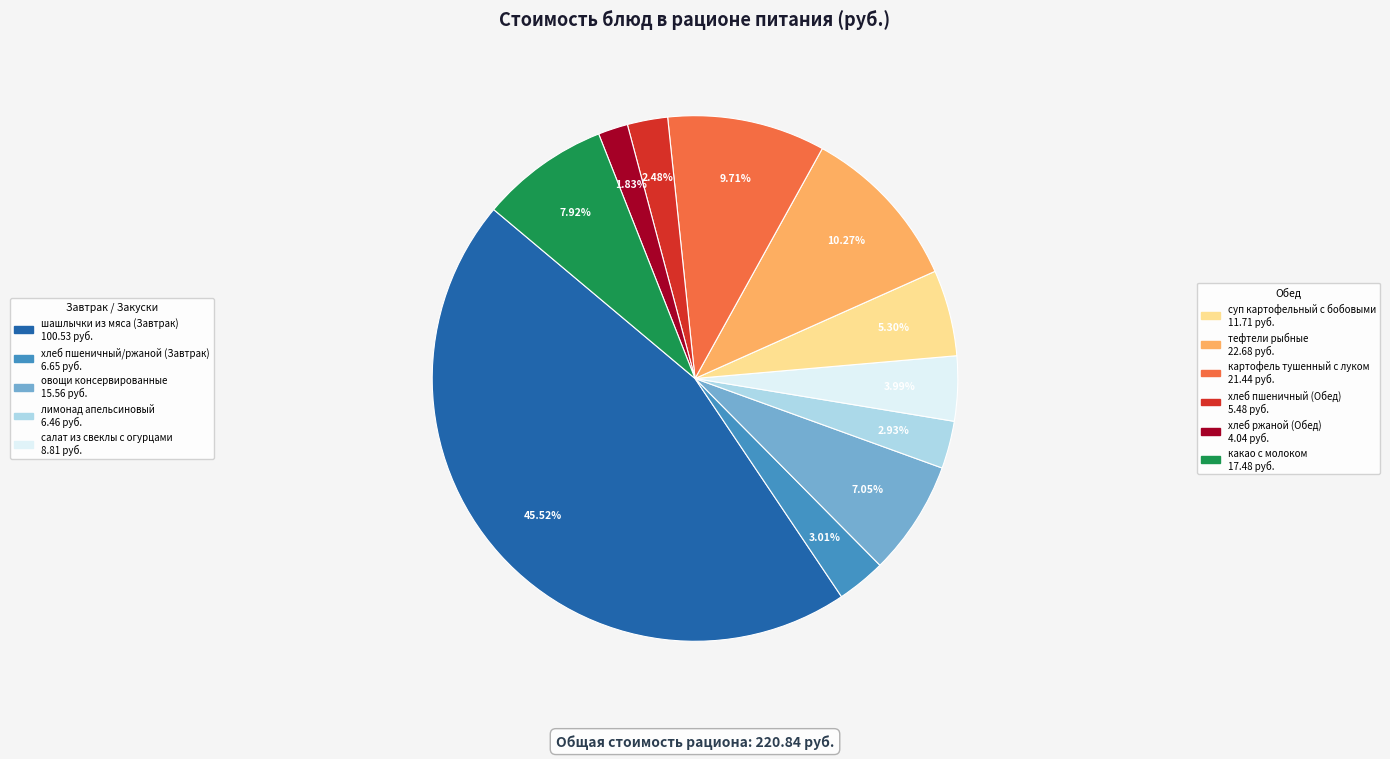

Is there any slice that represents more than half of the pie?

No